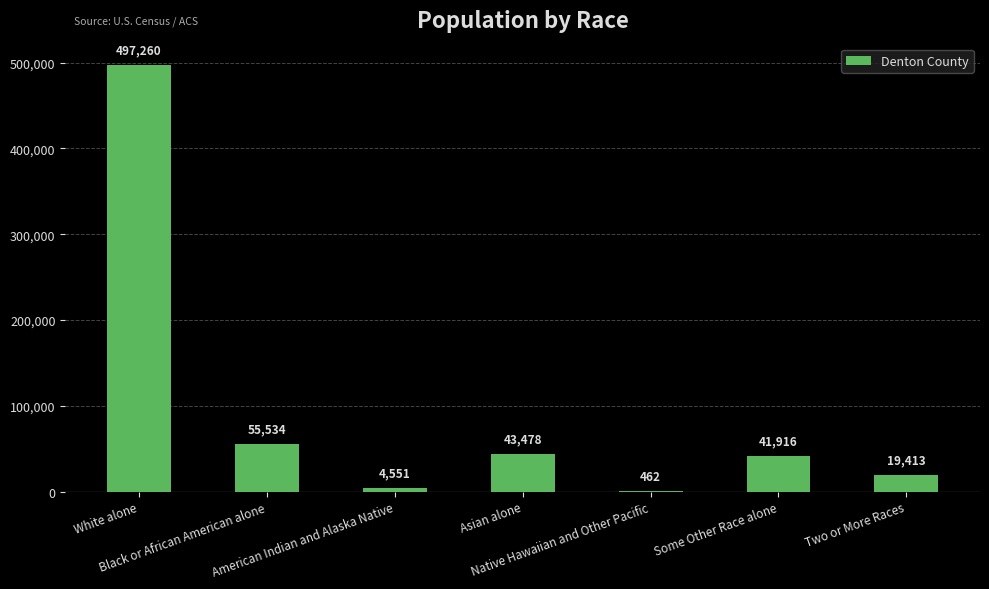

What is the greatest value displayed?

497260